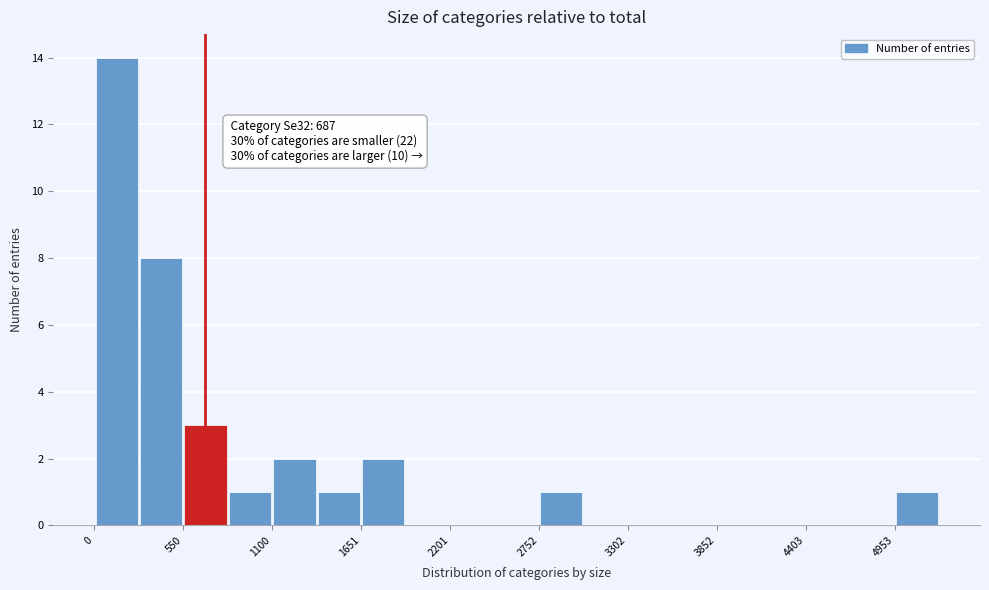

Around what value on the x-axis is the tallest bar? Give the approximate position of its centre, as read against the axis.

100